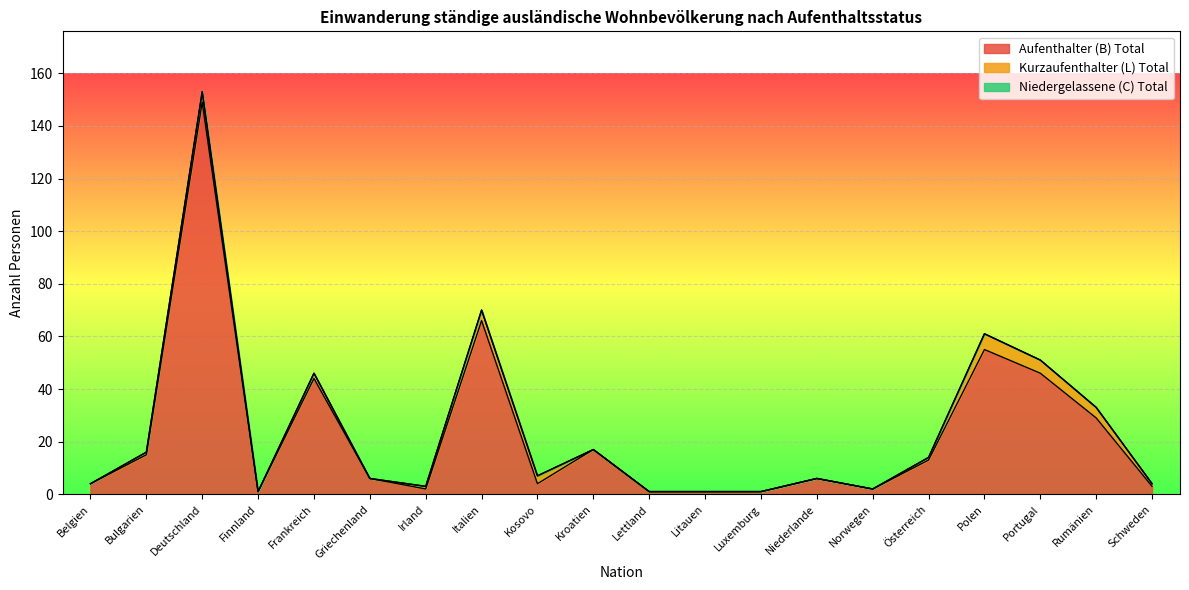

What is the highest value of the Kurzaufenthalter (L) Total series?

6